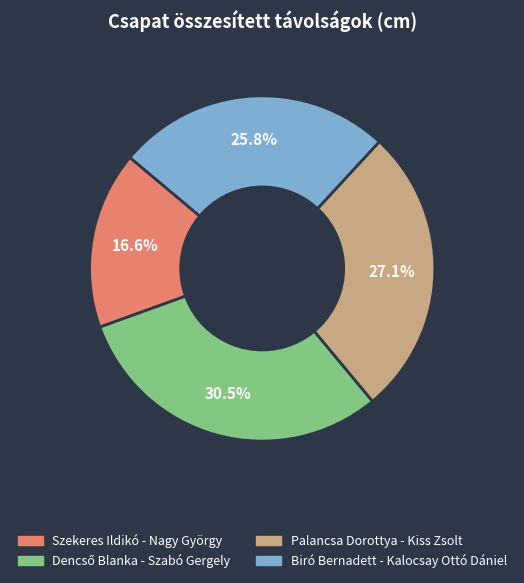

Is it true that Biró Bernadett - Kalocsay Ottó Dániel is 26% of the pie?

True